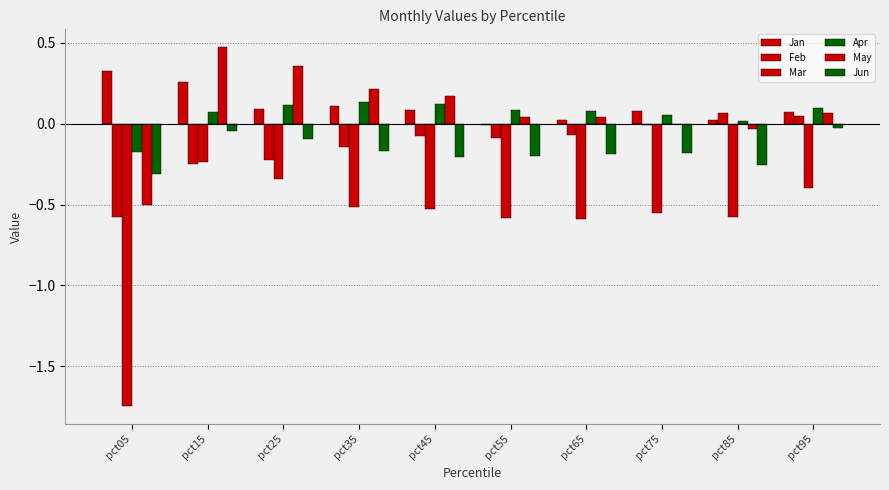

What is the average value of the Jun series?

-0.2